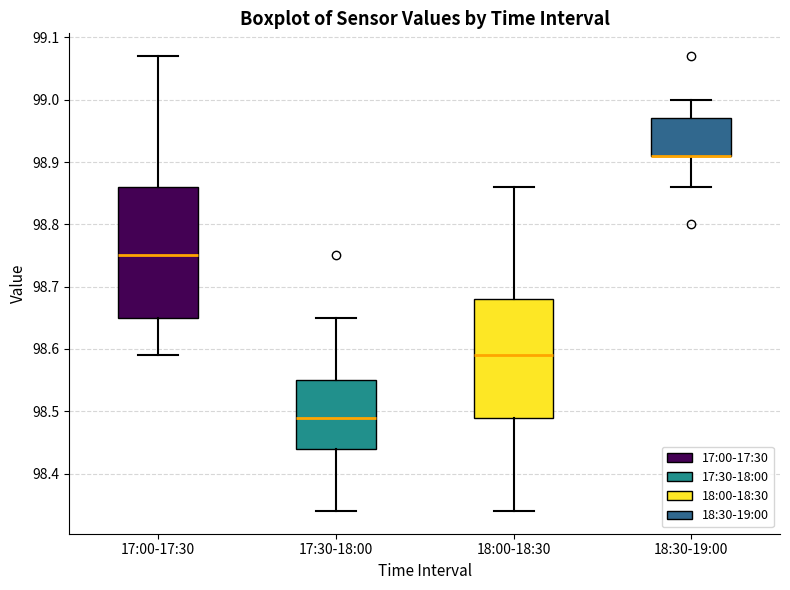

Reading left to right, transcribe this box plot: for each box, give where its median line is, the range the box spans, and where its two whiskers end, as read against the y-axis. The values are not printed on the chart, so give them approximately, as read against the axis.

17:00-17:30: median 98.75, box 98.65 to 98.86, whiskers 98.59 to 99.07
17:30-18:00: median 98.49, box 98.44 to 98.55, whiskers 98.34 to 98.65
18:00-18:30: median 98.59, box 98.49 to 98.68, whiskers 98.34 to 98.86
18:30-19:00: median 98.91 (drawn on the box's lower edge), box 98.91 to 98.97, whiskers 98.86 to 99.00